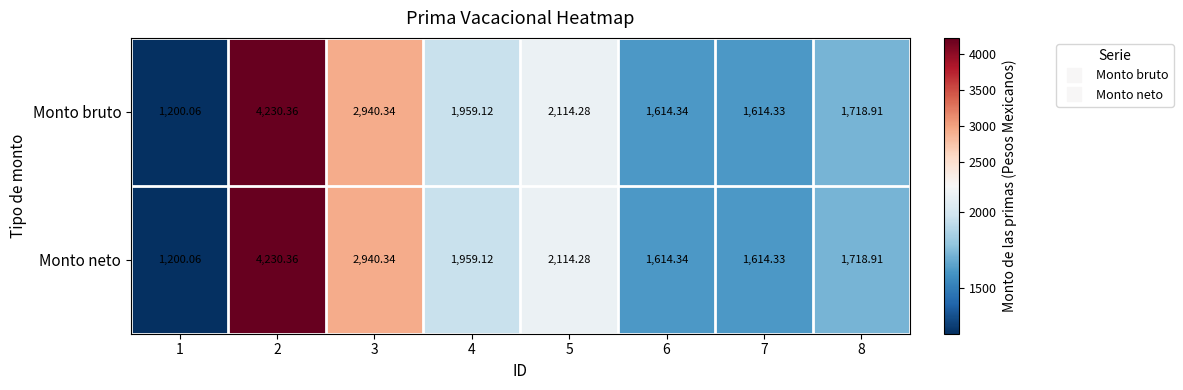

Is the value of Monto neto at 6 greater than the value of Monto bruto at 1?

Yes